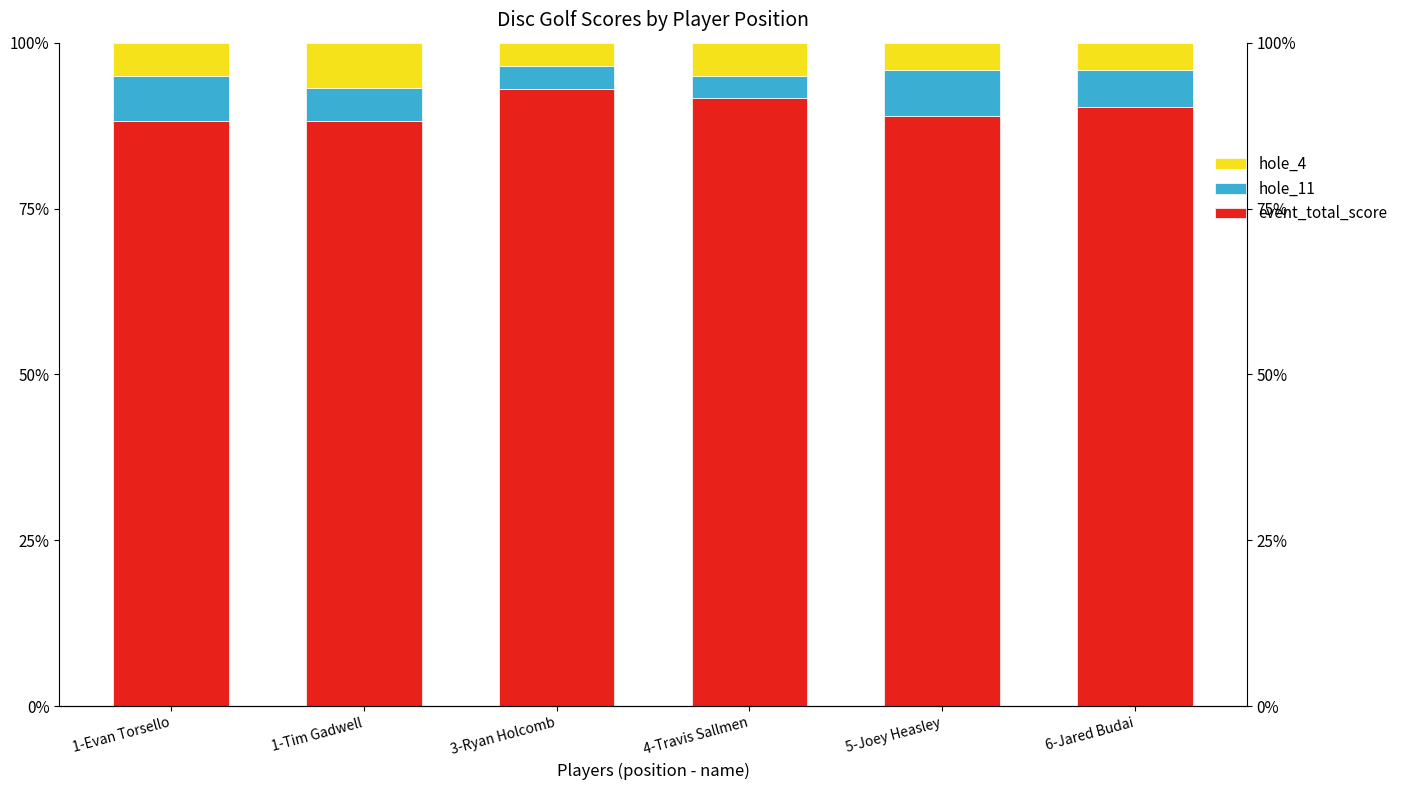

What is the value of the hole_4 bar at the 3rd from the left?

3.5